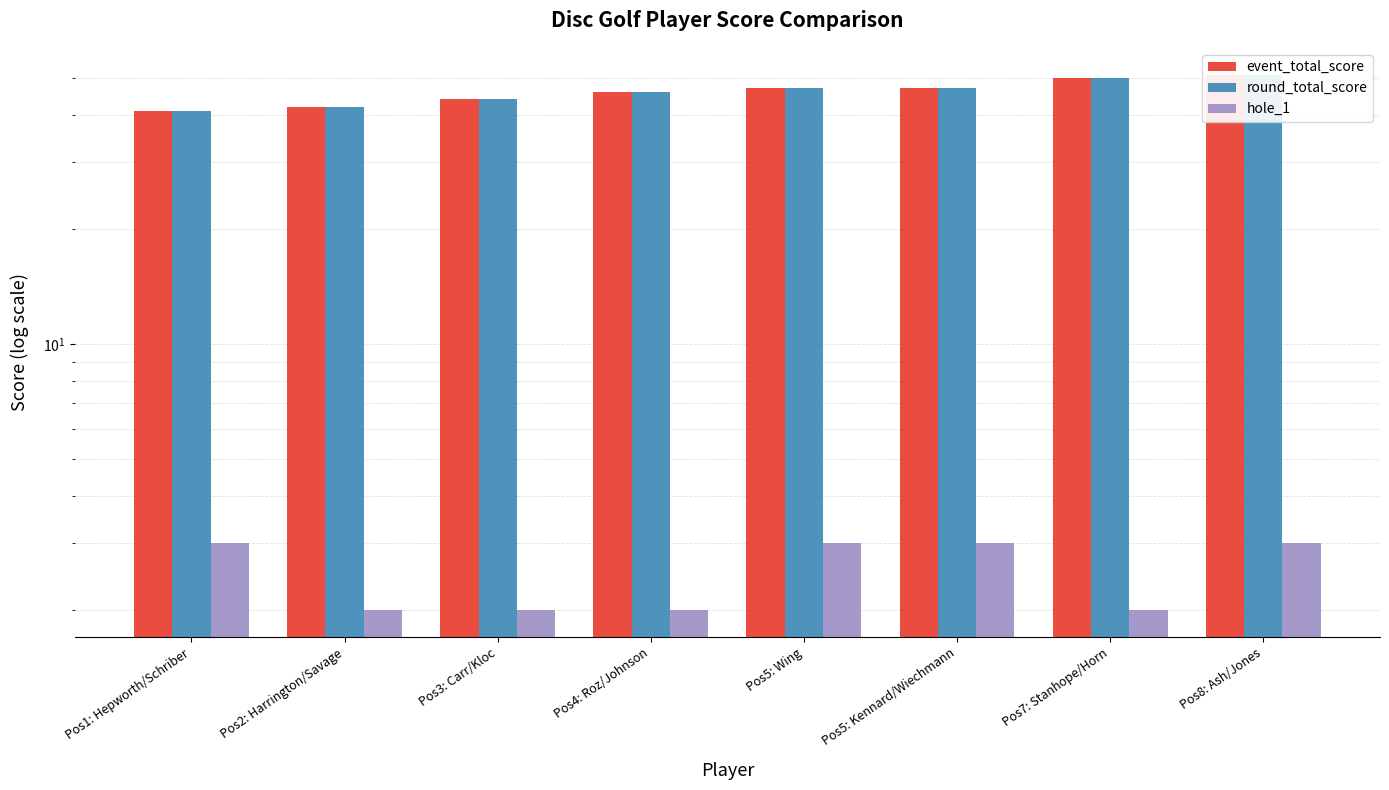

Between Pos4: Roz/Johnson and Pos7: Stanhope/Horn, which series saw the biggest shift?

event_total_score